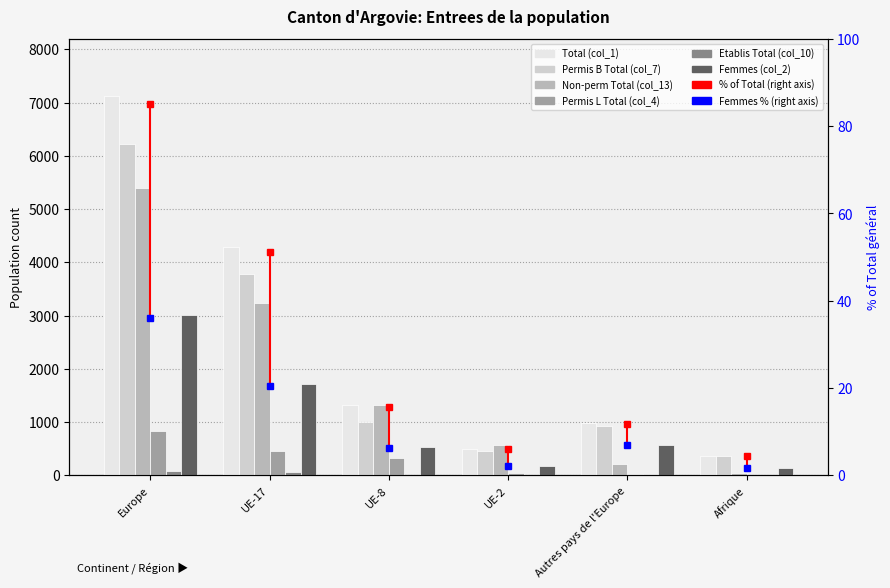

List the labels in order of Non-perm Total (col_13) value, largest first.

Europe, UE-17, UE-8, UE-2, Autres pays de l'Europe, Afrique